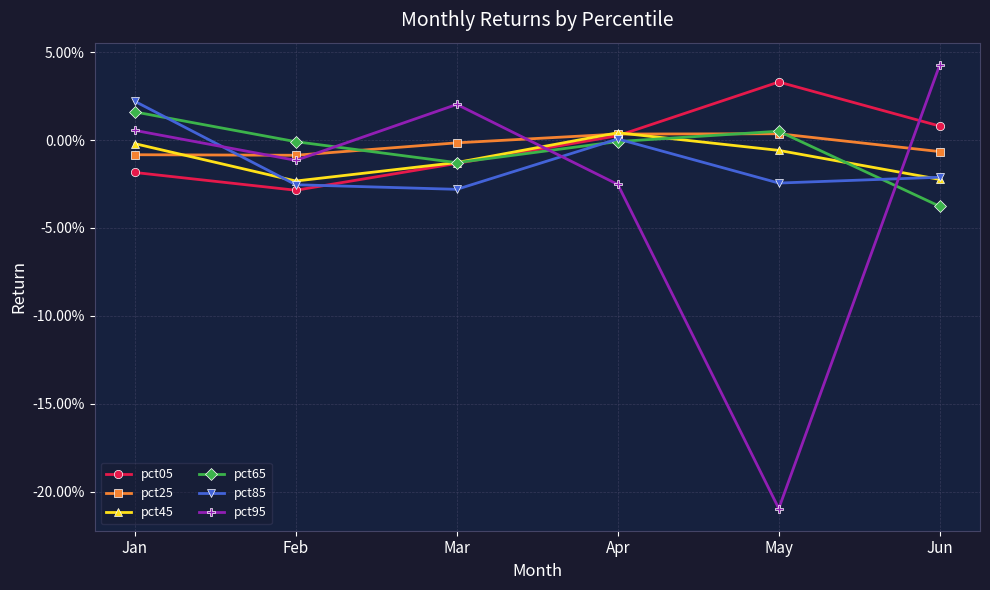

What is the minimum value shown in the chart?

-0.2